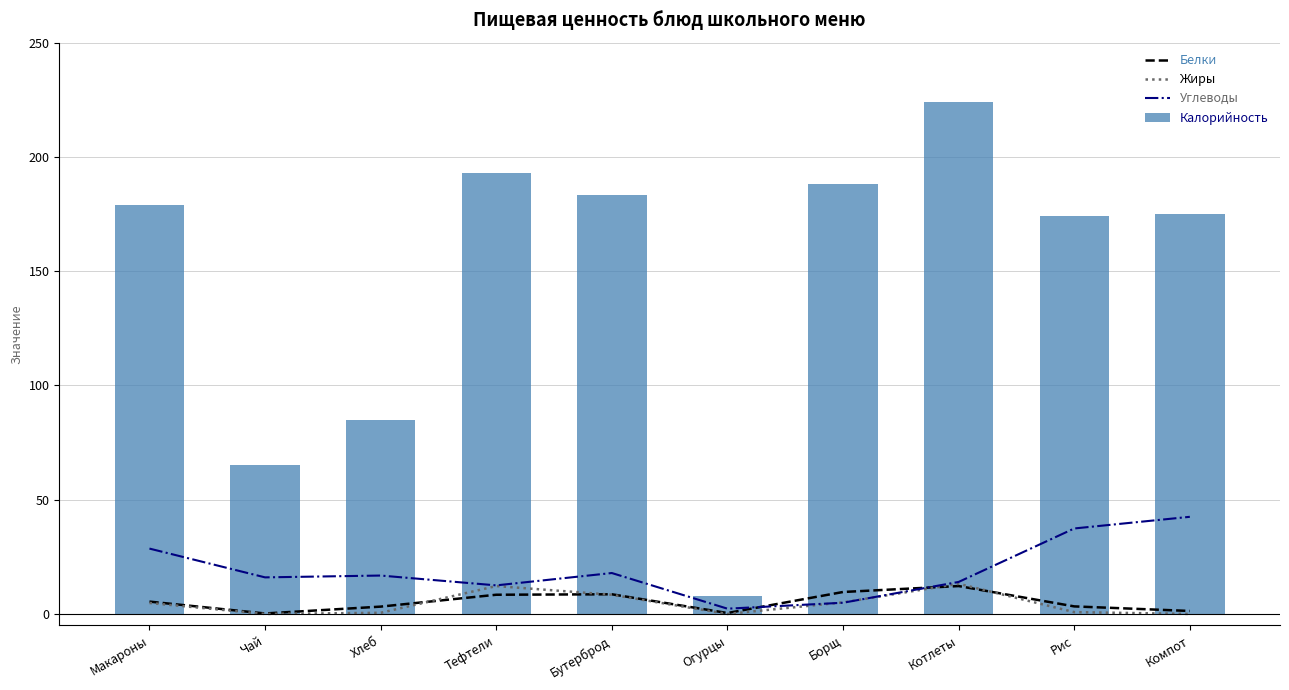

List the labels in order of Калорийность value, largest first.

Котлеты, Тефтели, Борщ, Бутерброд, Макароны, Компот, Рис, Хлеб, Чай, Огурцы